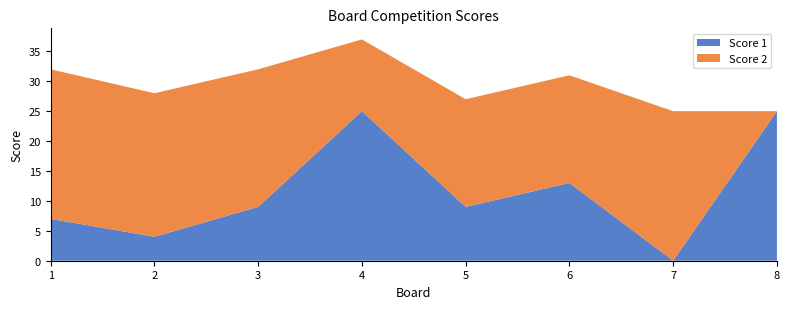

Reading right to left, what are all the values shown in this chart?

Score 1: 25	0	13	9	25	9	4	7
Score 2: 0	25	18	18	12	23	24	25